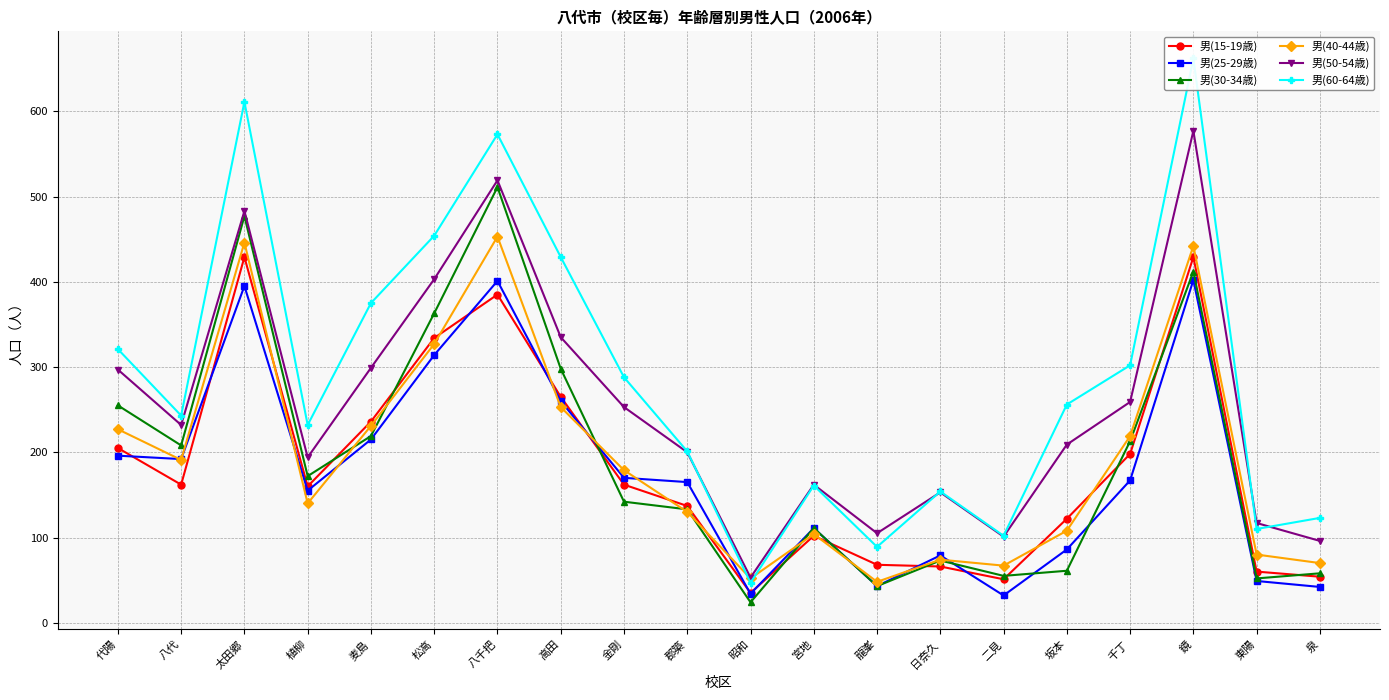

What is the maximum value for 男(25-29歳)?

402